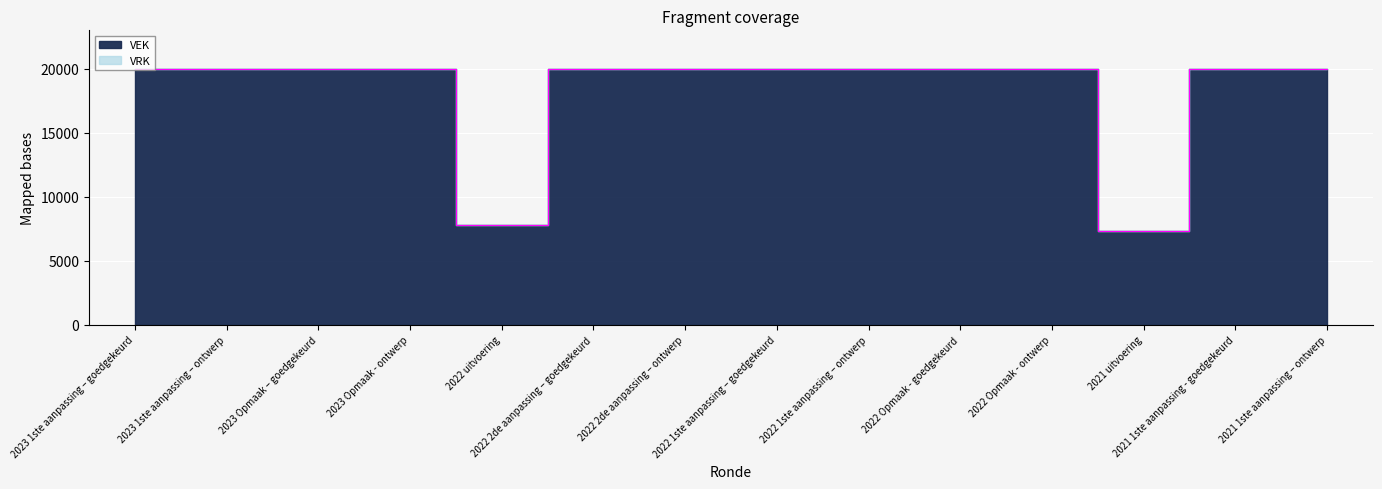

Which has a higher value, 2022 uitvoering or 2023 Opmaak - ontwerp?

2023 Opmaak - ontwerp